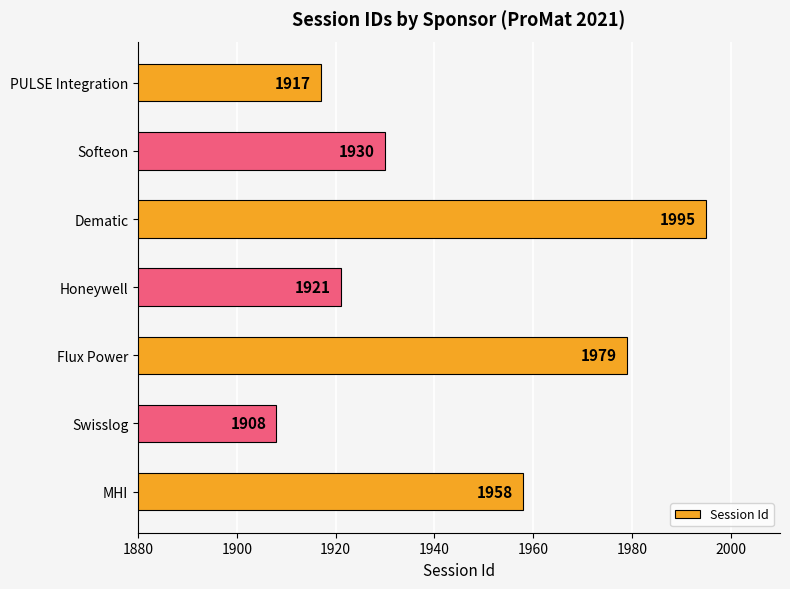

What is the difference between the maximum and minimum values?

87